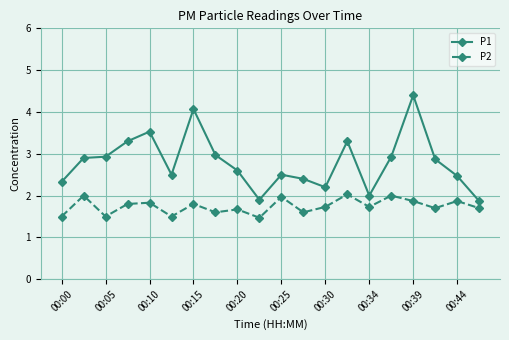

What is the difference between the second highest and minimum values in the P1 series?

2.2